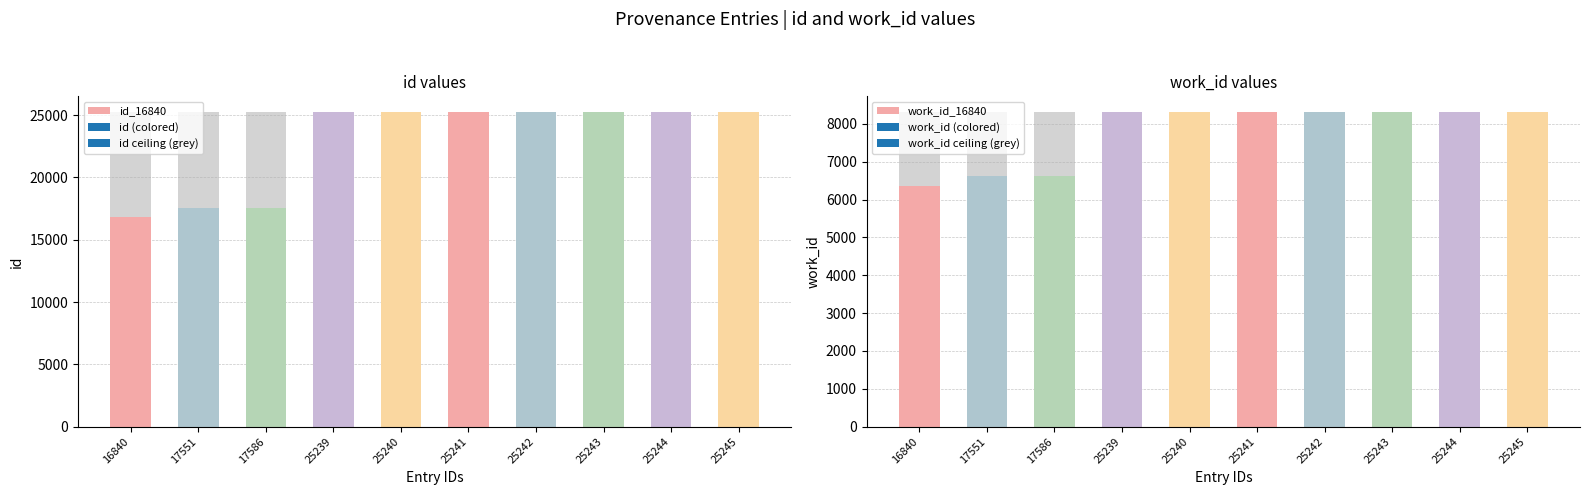

Read the work_id value at 17586.

6634